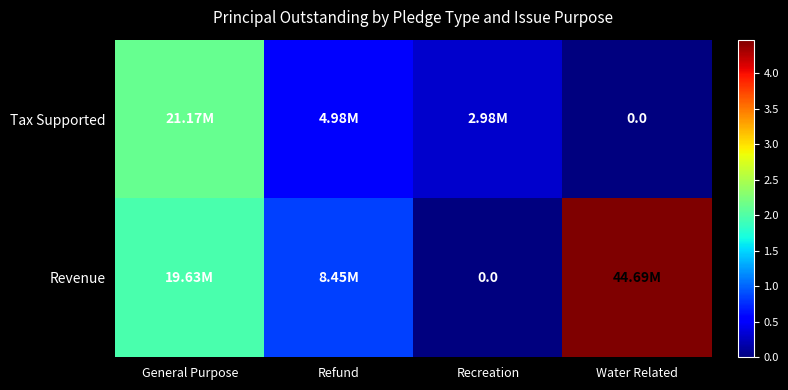

What is the difference between the highest and lowest values at Water Related?

44685000